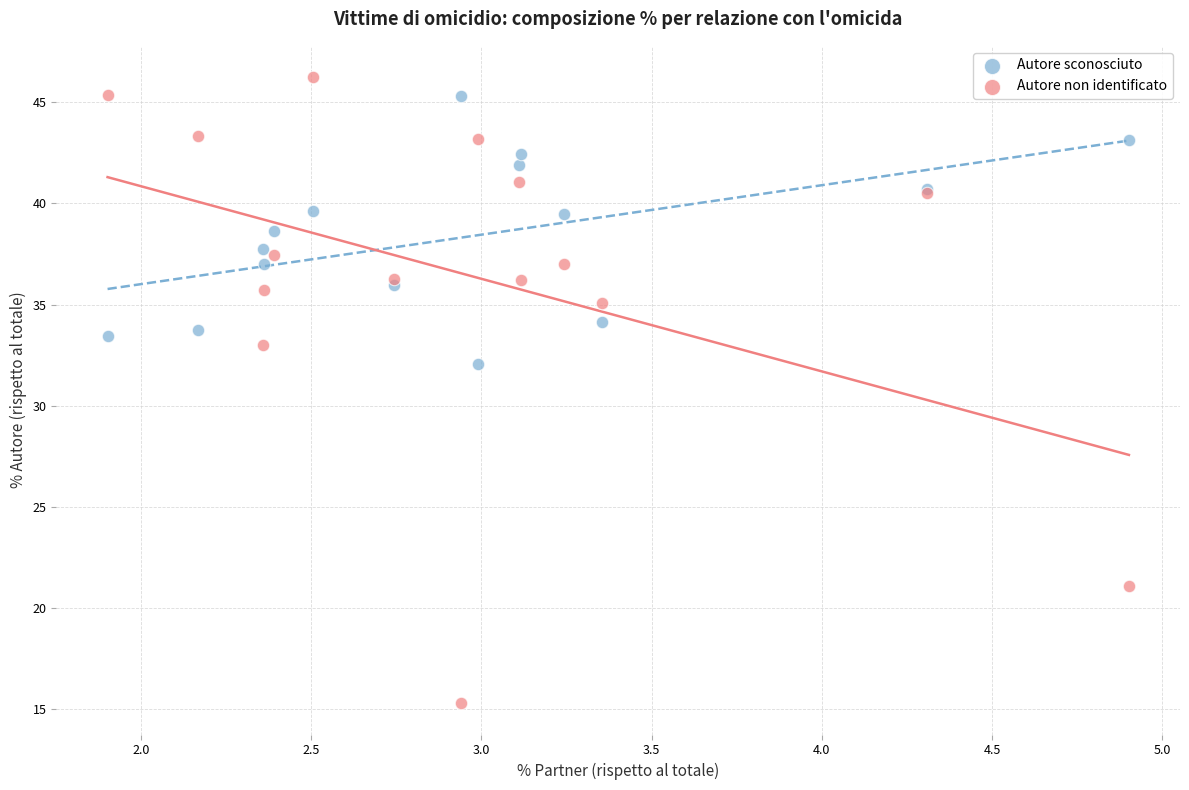

Which series has the largest Y range (max minus min)?

Autore non identificato